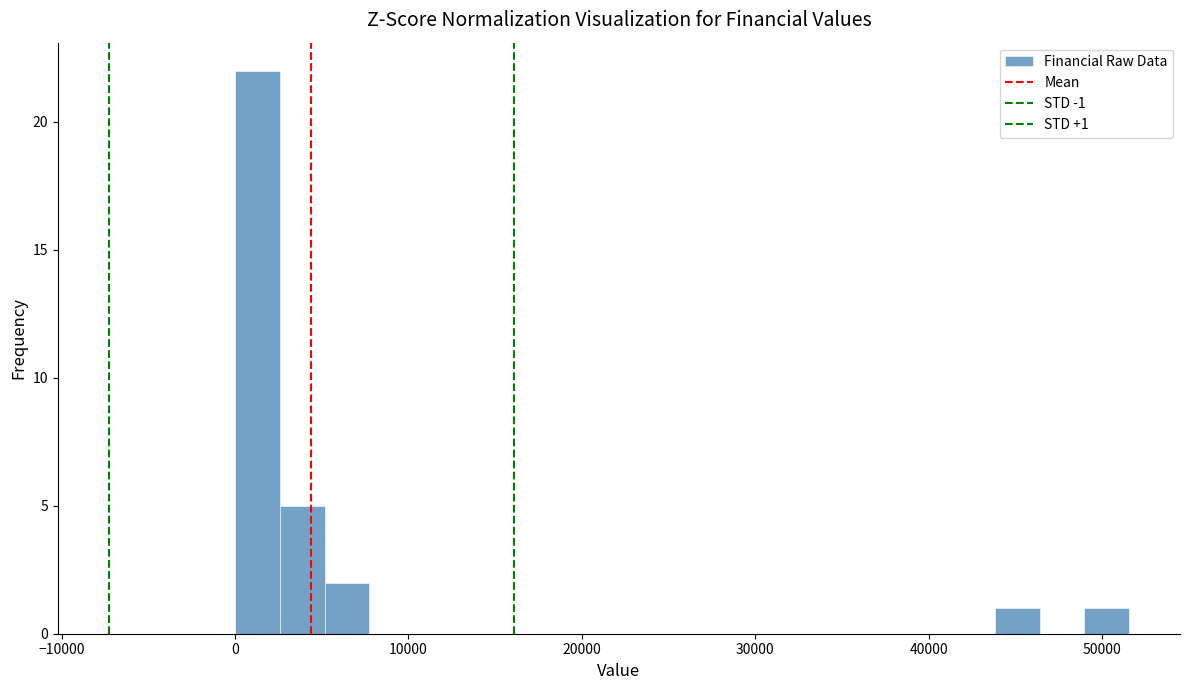

Read against the x-axis, roughly where is the centre of the tallest bar?

1000